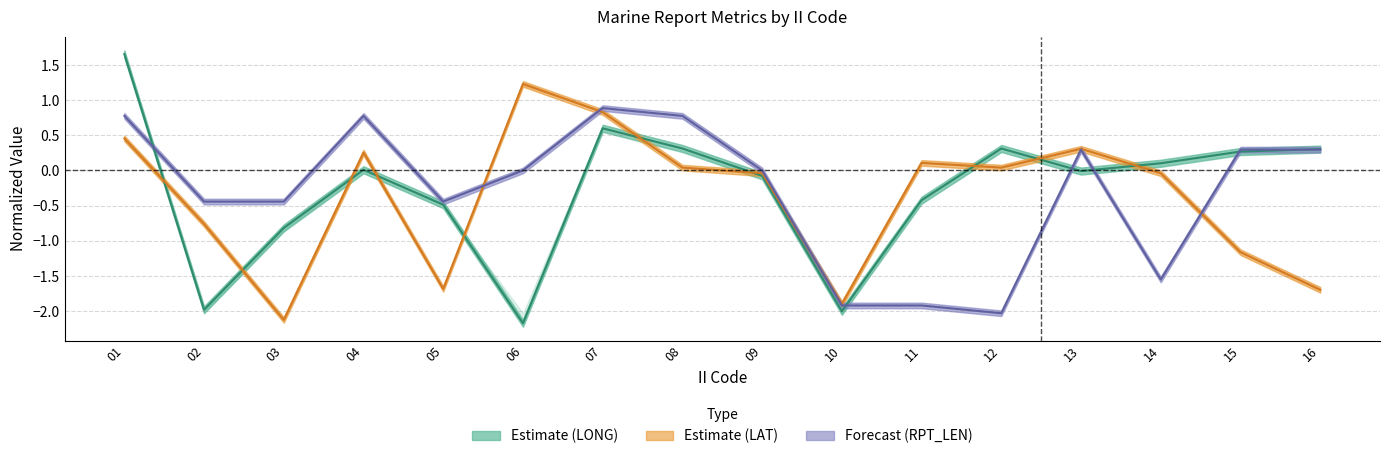

How many values in the Forecast (RPT_LEN) series exceed 0?

7